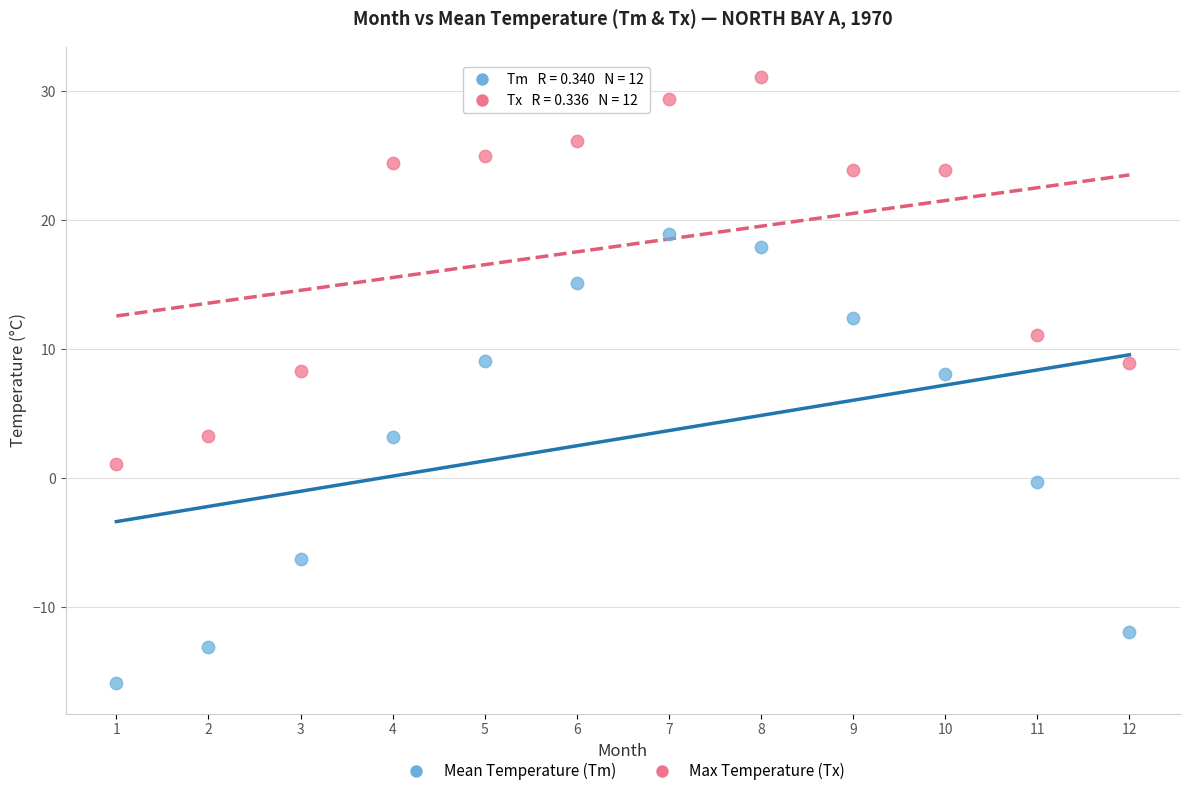

Which series has the largest Y range (max minus min)?

Mean Temperature (Tm)